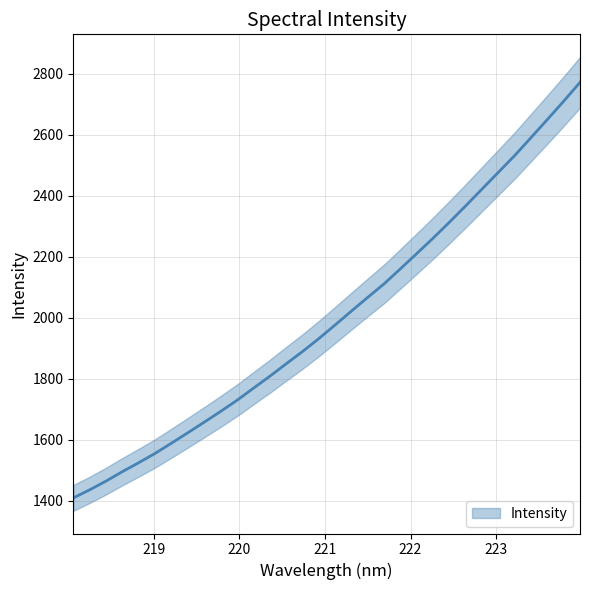

Reading right to left, extract all data points from this chart.

223.9802=2772.2	223.7895=2710.3	223.5987=2650.3	223.408=2591.0	223.2172=2532.1	223.0264=2477.1	222.8355=2422.1	222.6447=2367.0	222.4538=2313.2	222.263=2260.7	222.0721=2210.3	221.8812=2160.2	221.6902=2110.9	221.4993=2066.4	221.3083=2021.4	221.1174=1975.7	220.9264=1930.9	220.7354=1888.3	220.5444=1848.2	220.3533=1807.2	220.1623=1768.1	219.9712=1728.7	219.7801=1692.3	219.589=1657.0	219.3979=1622.4	219.2067=1588.2	219.0156=1554.7	218.8244=1524.2	218.6332=1494.9	218.442=1463.8	218.2508=1435.1	218.0596=1408.6